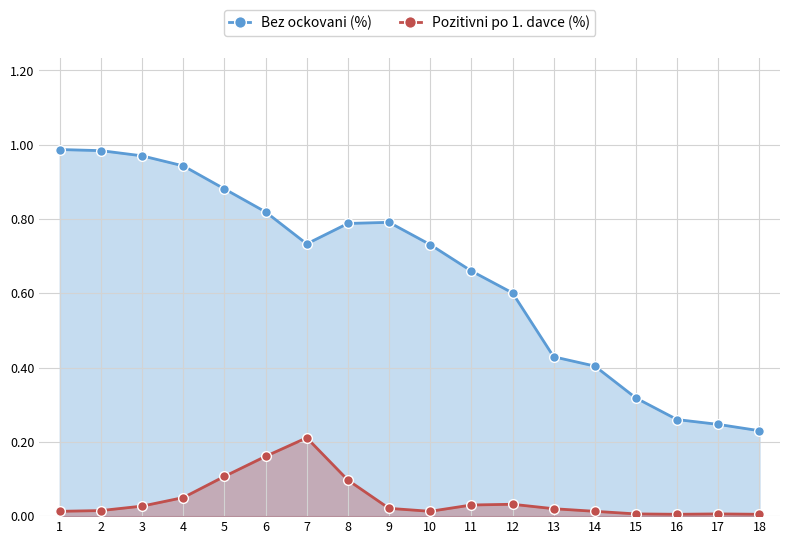

Does the chart display data point markers on the line(s)?

Yes